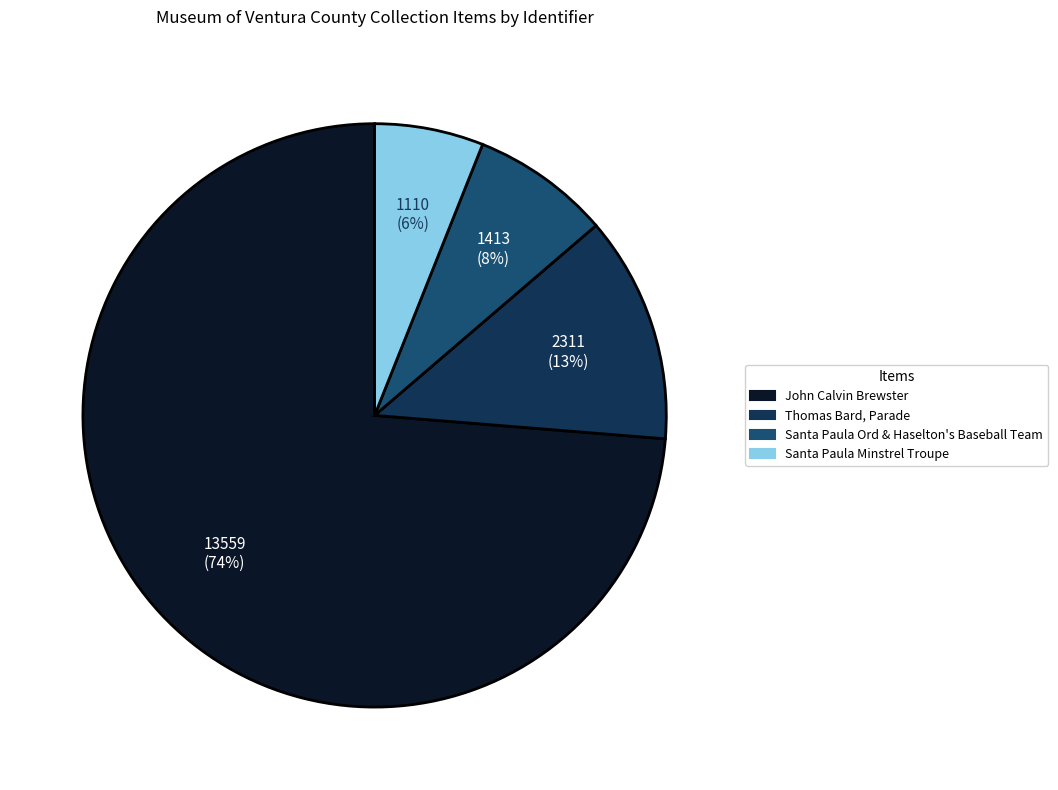

To the nearest percent, what portion does Santa Paula Ord & Haselton's Baseball Team represent?

8%